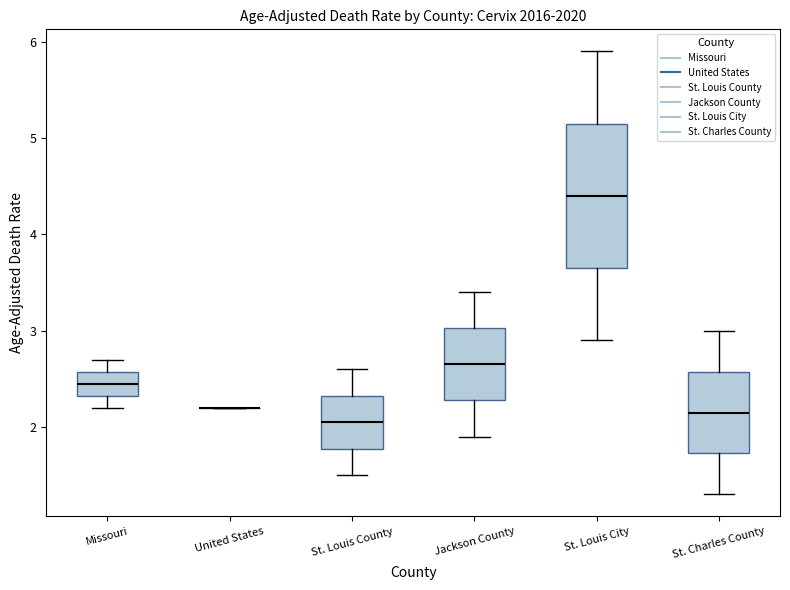

Where is the upper edge of the box for Missouri on the y-axis? The values are not printed on the chart, so give them approximately, as read against the axis.

2.6